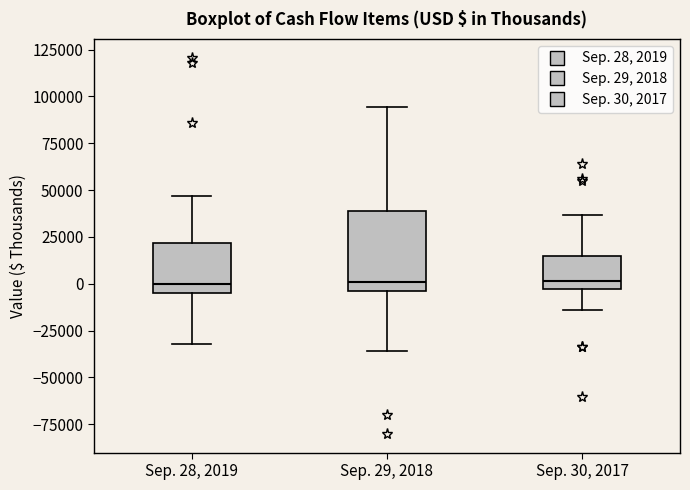

Reading left to right, read every box against the y-axis: the position of its median line, the range the box covers, and the ends of its whiskers. The values are not printed on the chart, so give them approximately, as read against the axis.

Sep. 28, 2019: median 0, box -5000 to 20000, whiskers -30000 to 45000
Sep. 29, 2018: median 0, box -5000 to 40000, whiskers -35000 to 95000
Sep. 30, 2017: median 0, box -5000 to 15000, whiskers -15000 to 35000